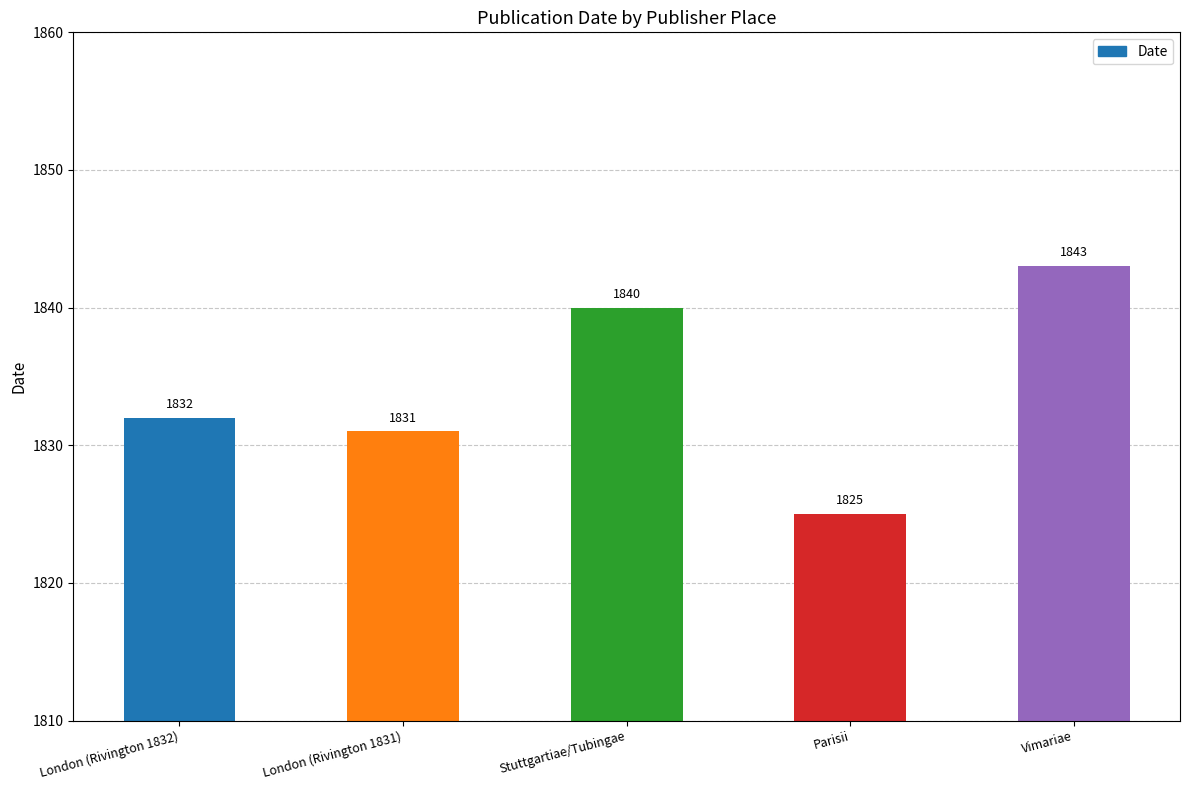

Rank the categories by value from lowest to highest.

Parisii, London (Rivington 1831), London (Rivington 1832), Stuttgartiae/Tubingae, Vimariae